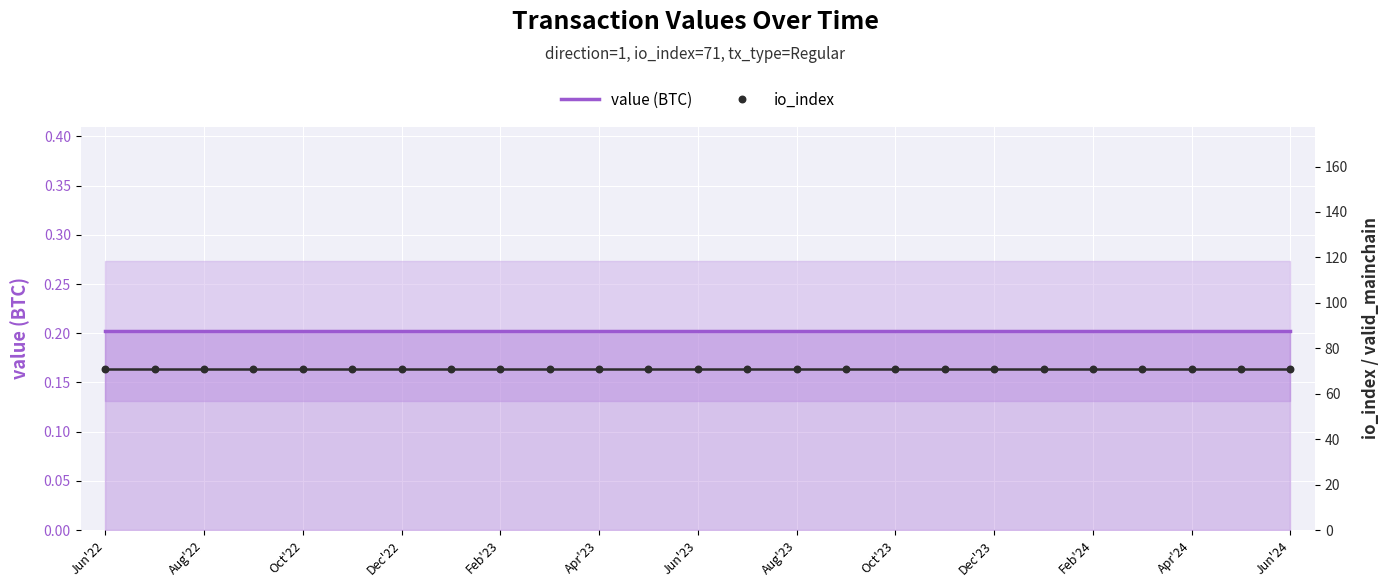

What is the total value across all series at 23?

71.2